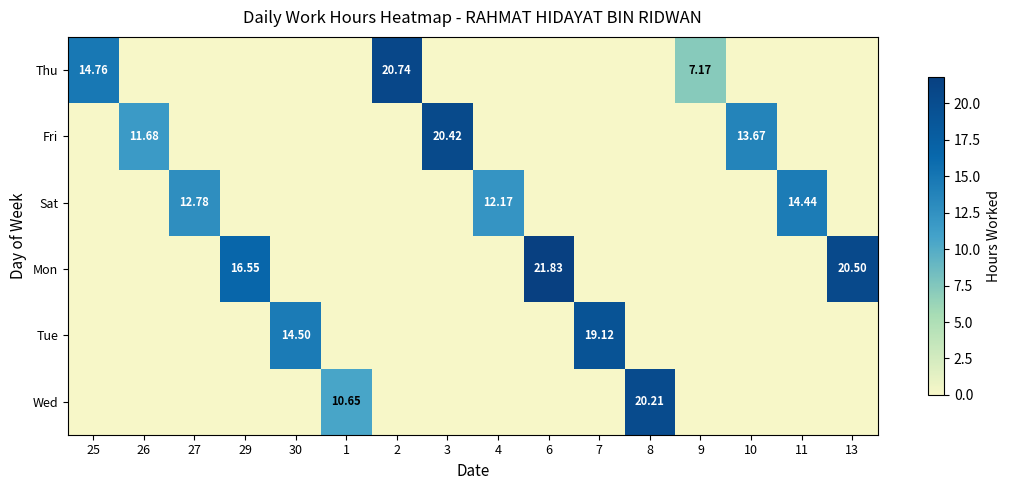

At 11, list the series in order from largest to smallest.

Sat, Thu, Fri, Mon, Tue, Wed